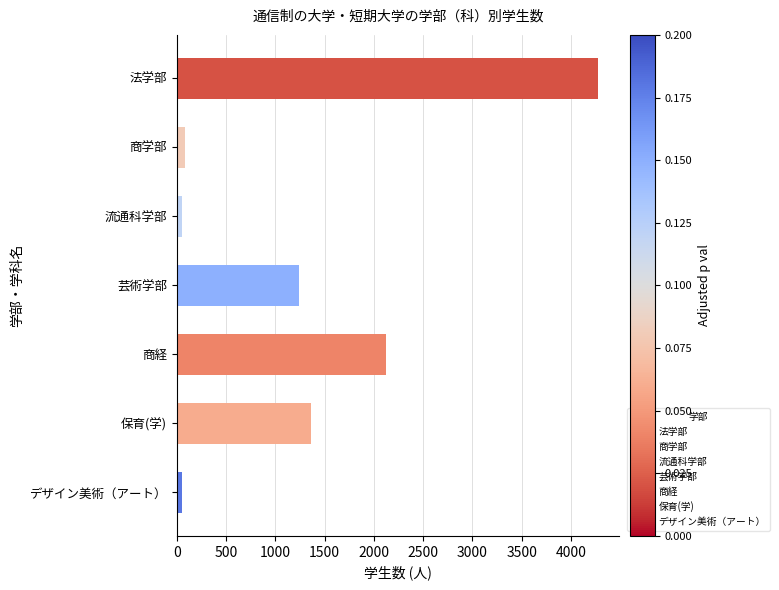

What is the value of the 5th bar from the top?

2121